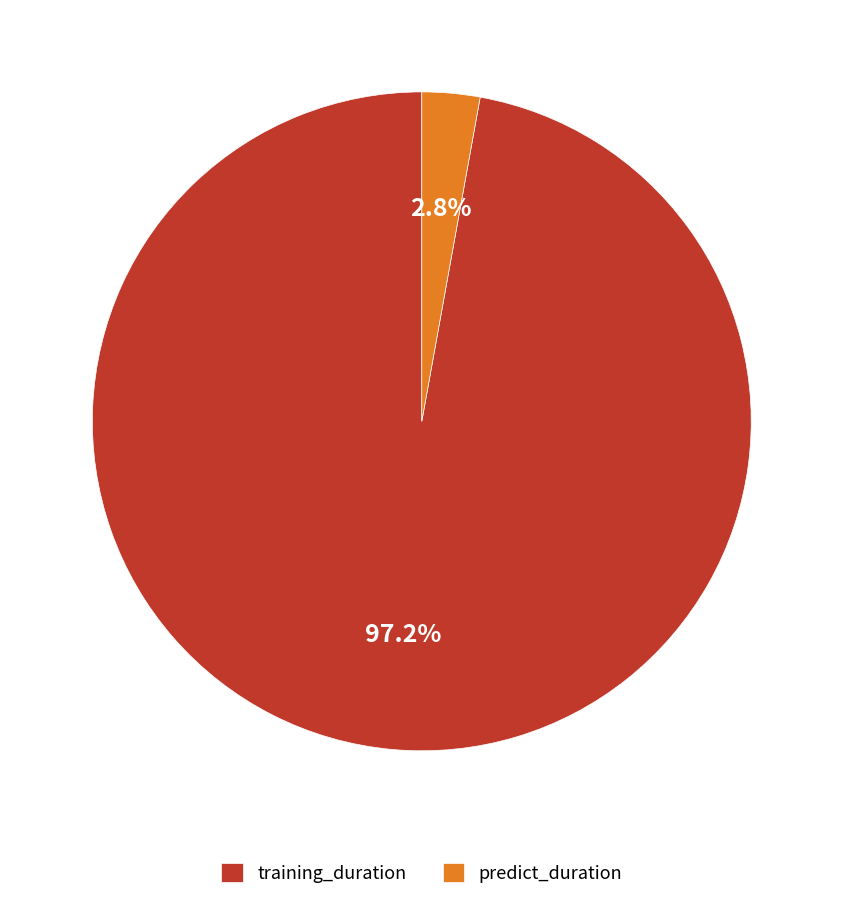

Which slice is the largest?

training_duration